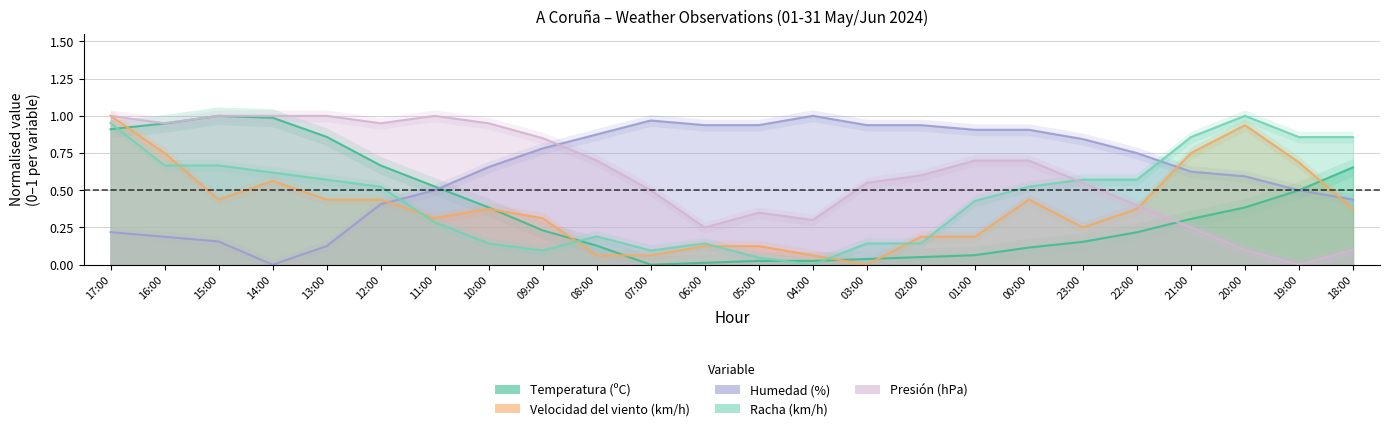

Which series has the largest total across all categories?

Humedad (%)